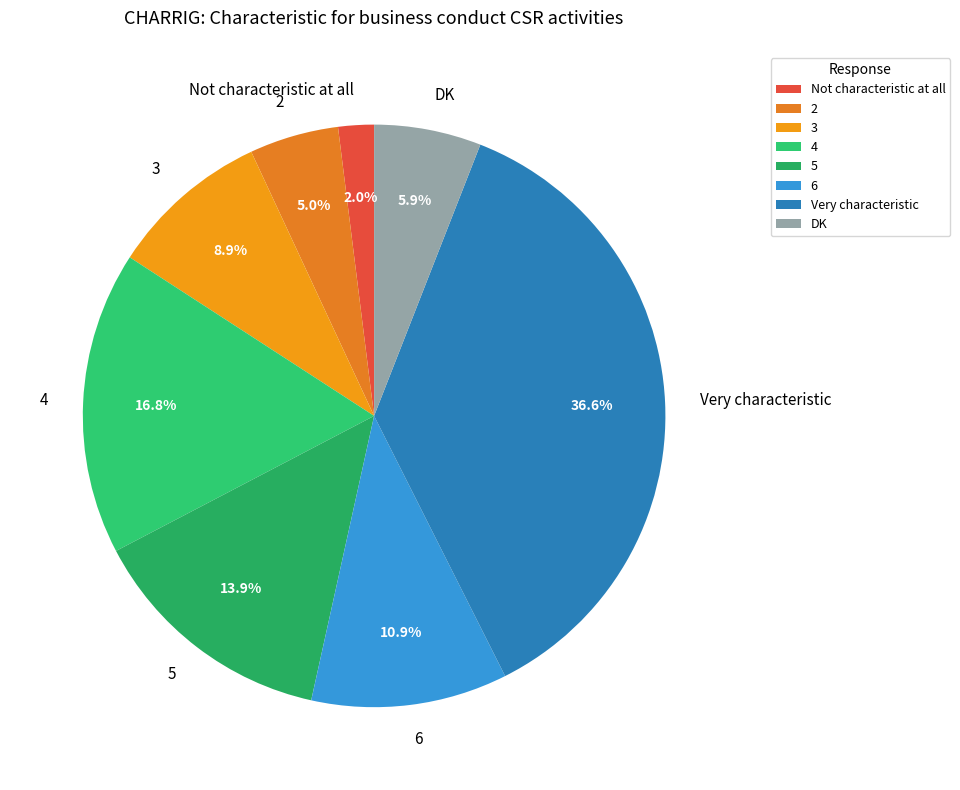

What percentage is the 6 slice, to the nearest percent?

11%